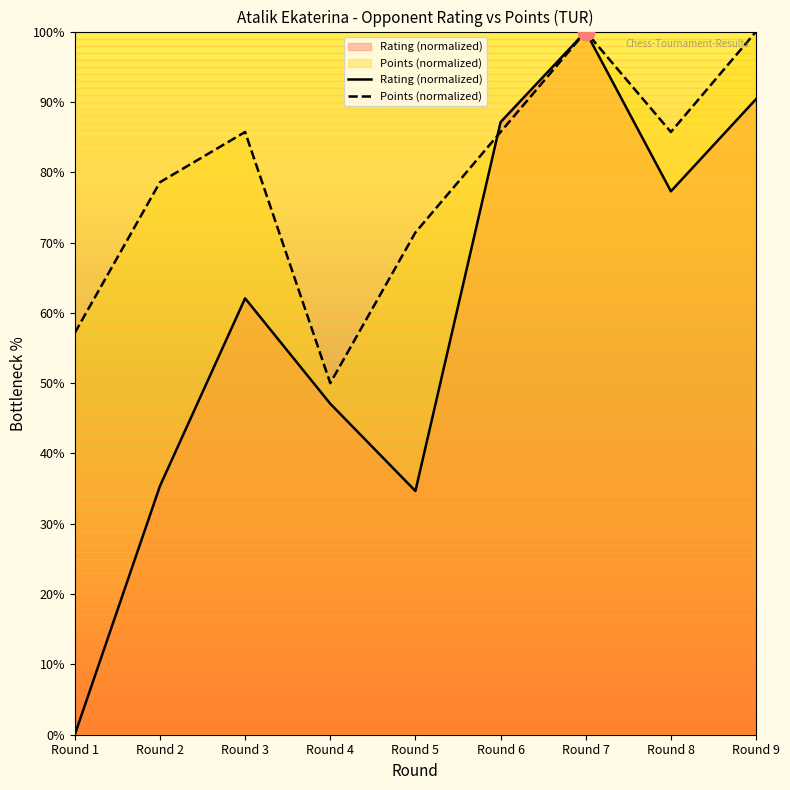

Reading left to right, list all the values displayed in this chart.

Rating (normalized): 0.0	35.4	62.1	47.1	34.7	87.1	100.0	77.3	90.4
Points (normalized): 57.1	78.6	85.7	50.0	71.4	85.7	100.0	85.7	100.0